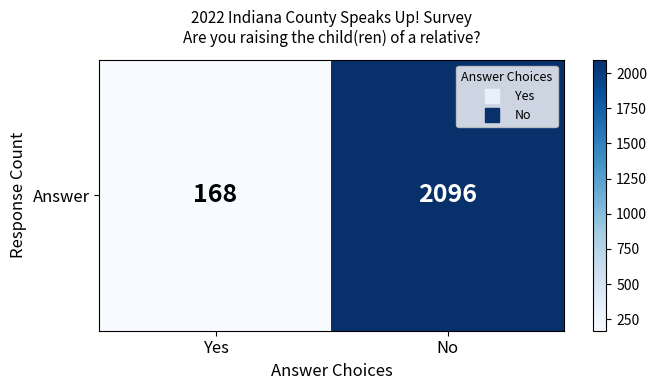

Which category has the lowest value across all series?

Yes